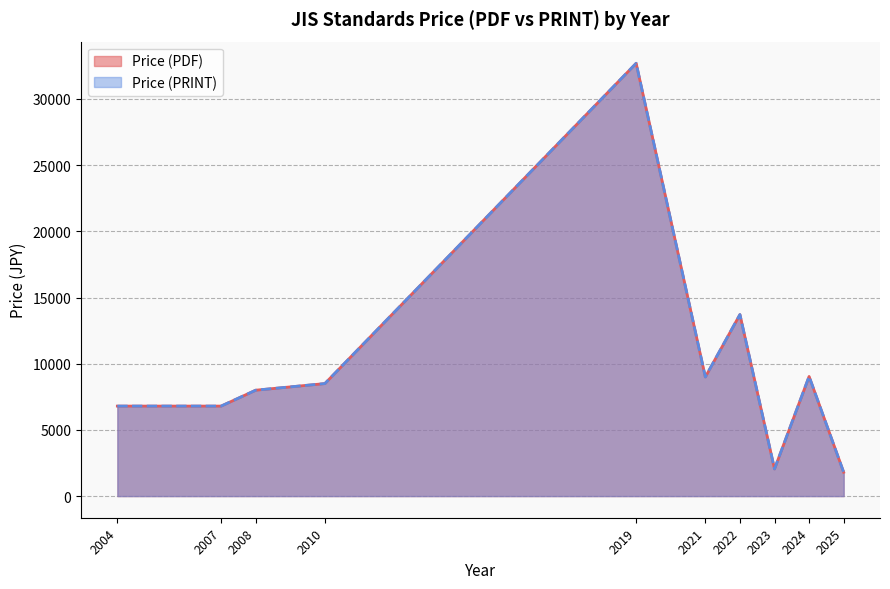

Does the chart have visible grid lines?

Yes